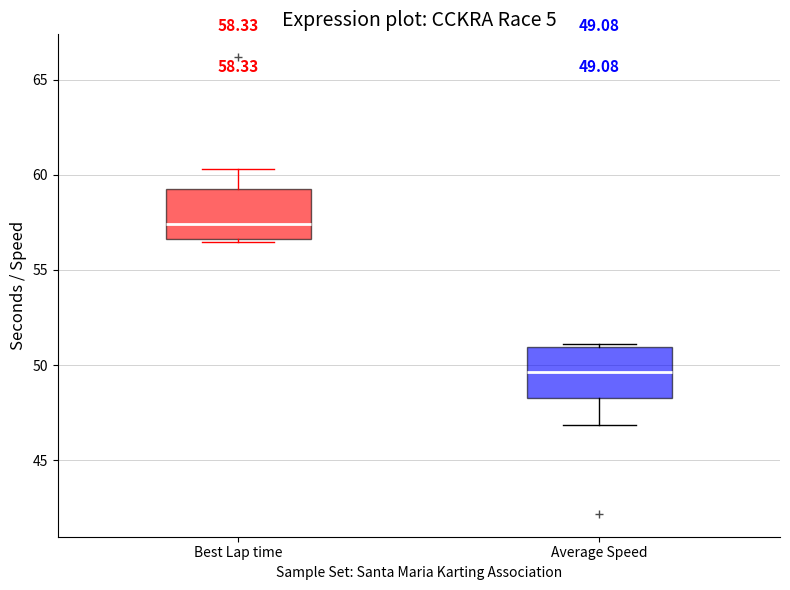

Which box has the lowest median line?

Average Speed